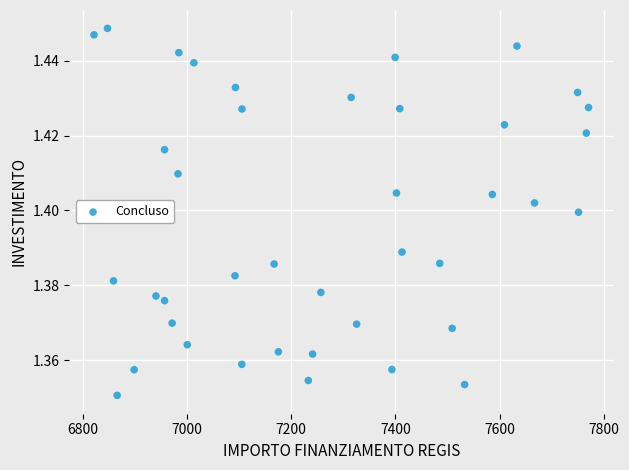

How many points are shown in the scatter plot?

40